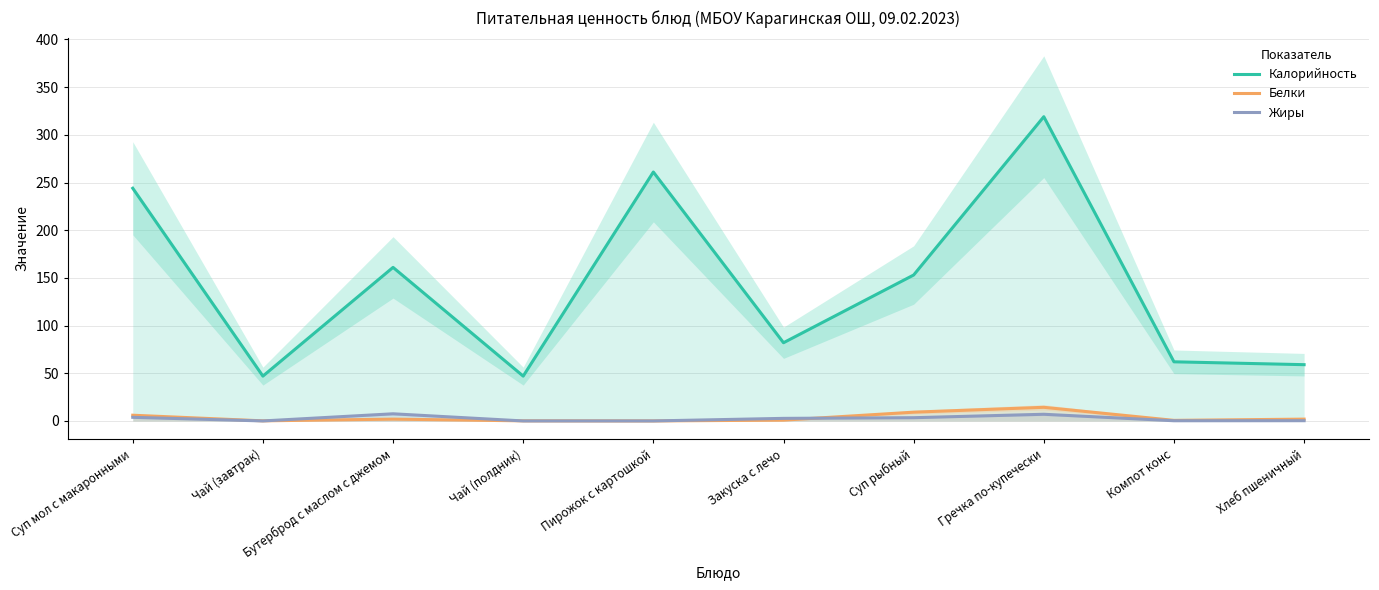

What is the maximum value for Жиры?

7.5